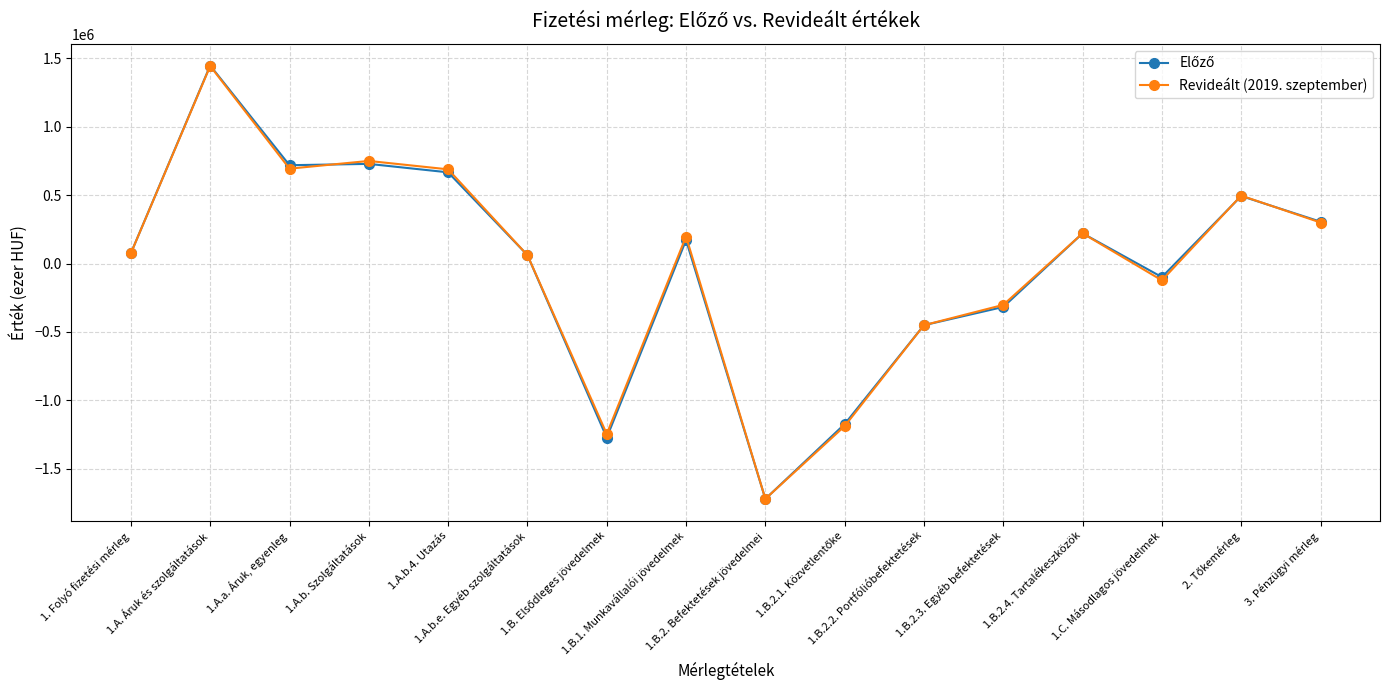

What is the value of the Revideált (2019. szeptember) point at the 2nd from the left?

1444303